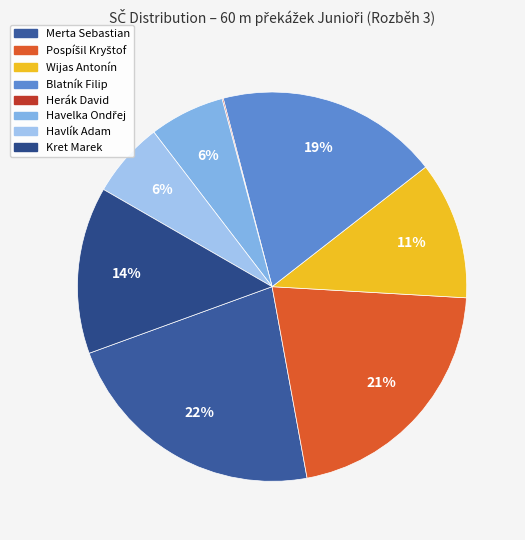

How many segments does this pie chart have?

8